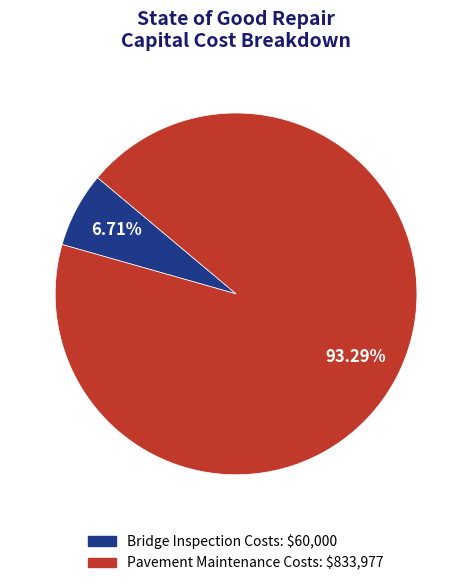

True or false: Bridge Inspection Costs accounts for 7% of the total.

True